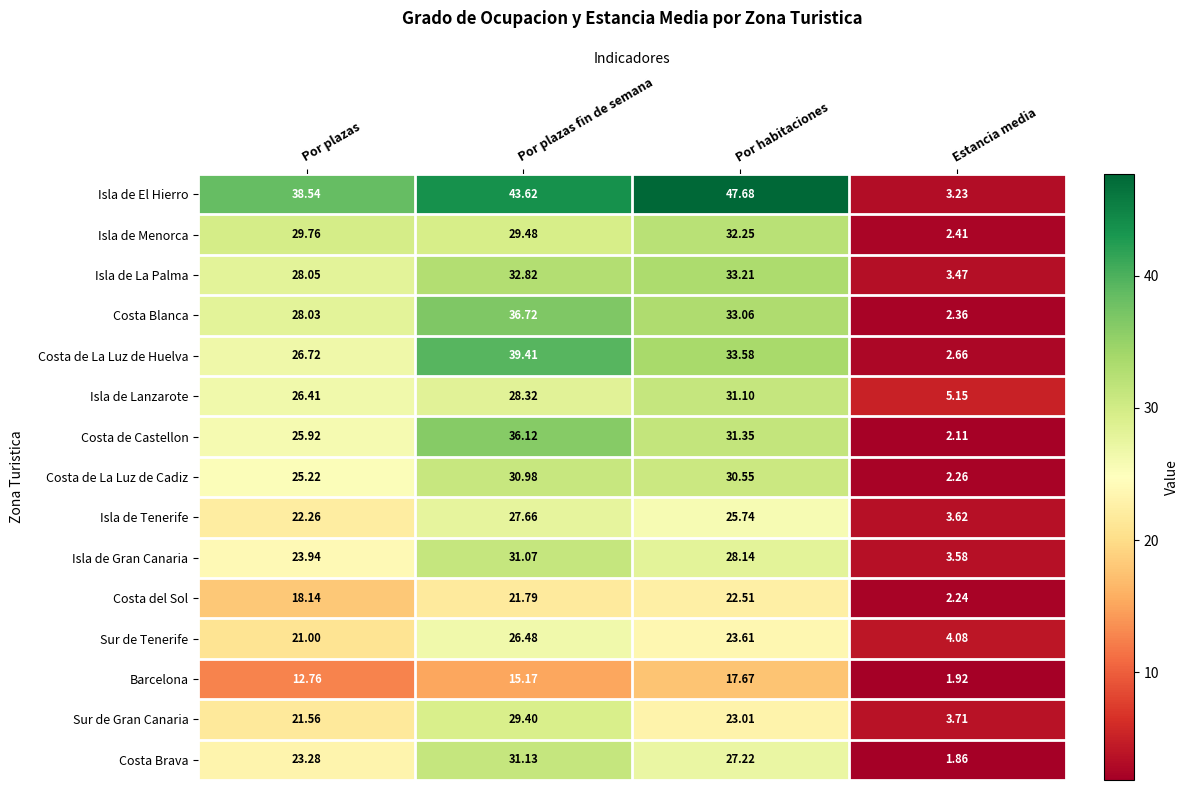

Which series has the largest total across all categories?

Isla de El Hierro